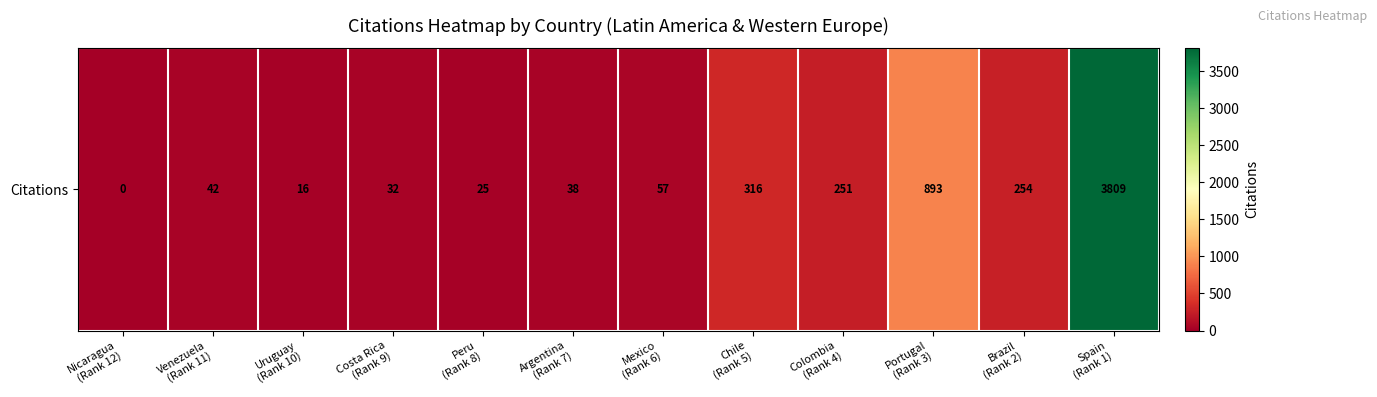

Which has a higher value, Peru
(Rank 8) or Uruguay
(Rank 10)?

Peru
(Rank 8)